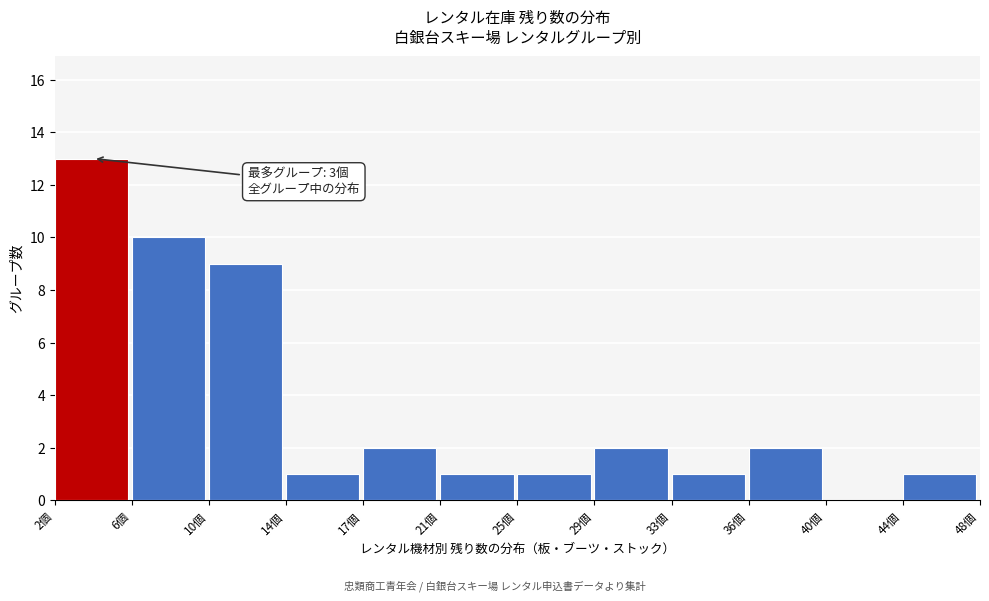

Reading left to right, what are all the values shown in this chart?

2個=13	6個=10	10個=9	14個=1	17個=2	21個=1	25個=1	29個=2	33個=1	36個=2	40個=0	44個=1